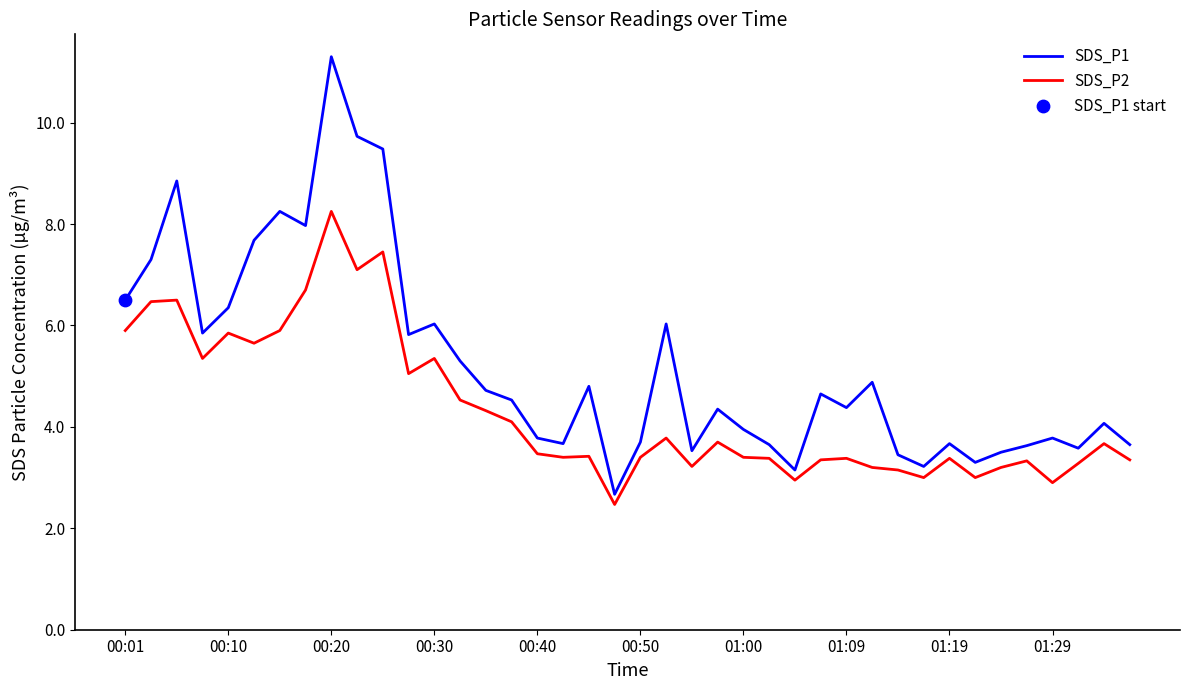

Which series has the widest spread of values?

SDS_P1